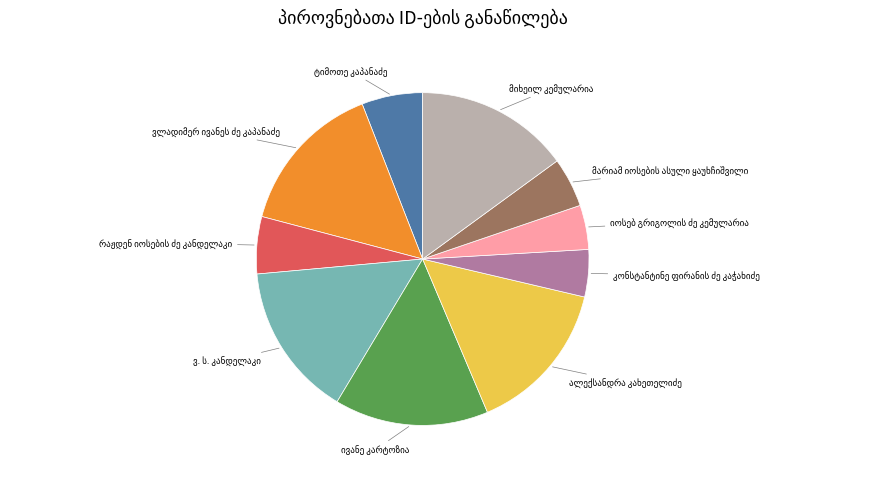

Is there any slice that represents more than half of the pie?

No